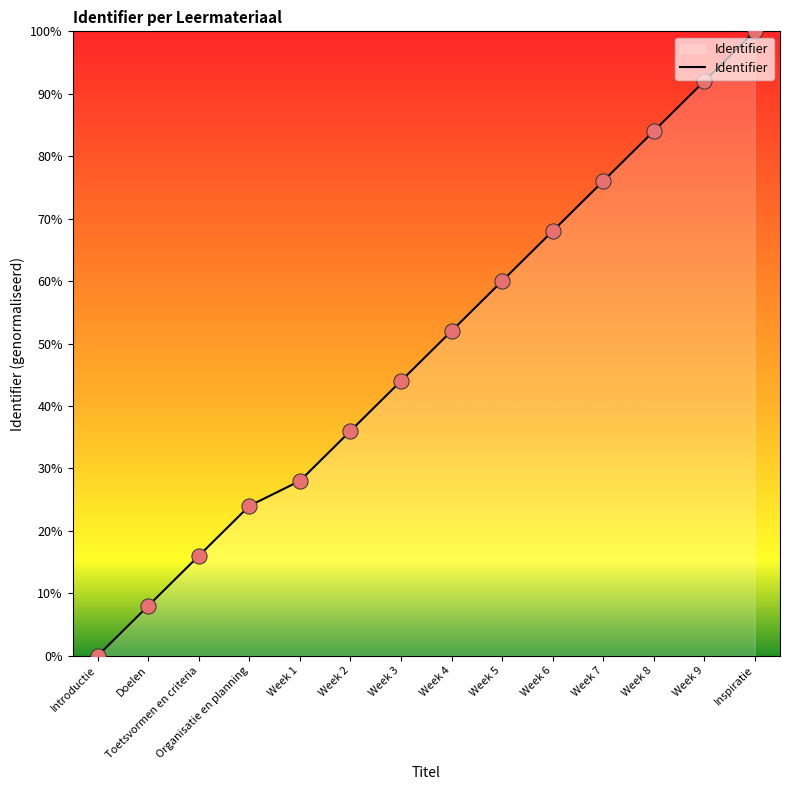

What is the difference between the maximum and minimum values?

100.0